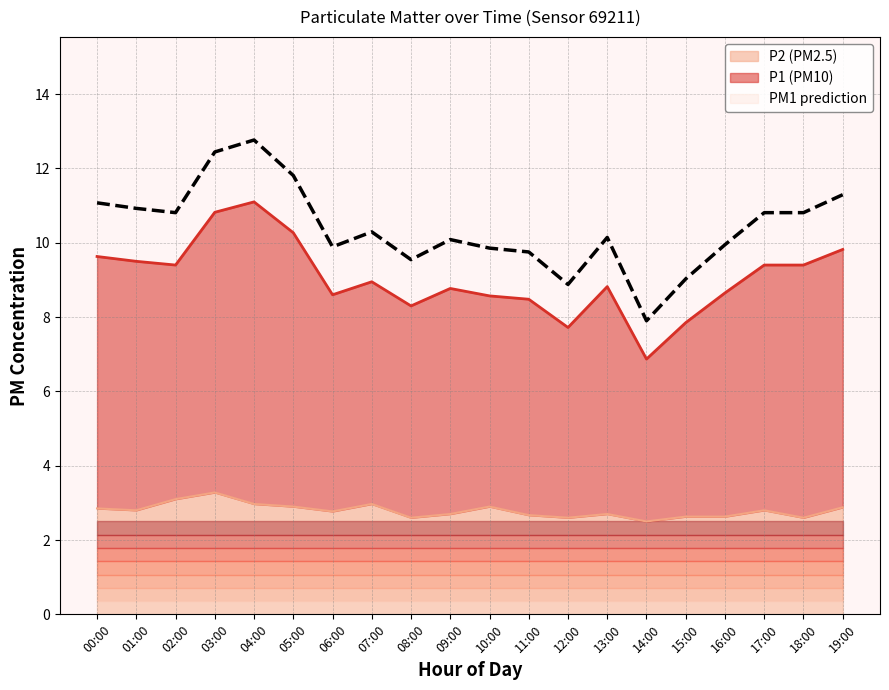

True or false: P1 line has a value of 12.2 at 07:00.

False